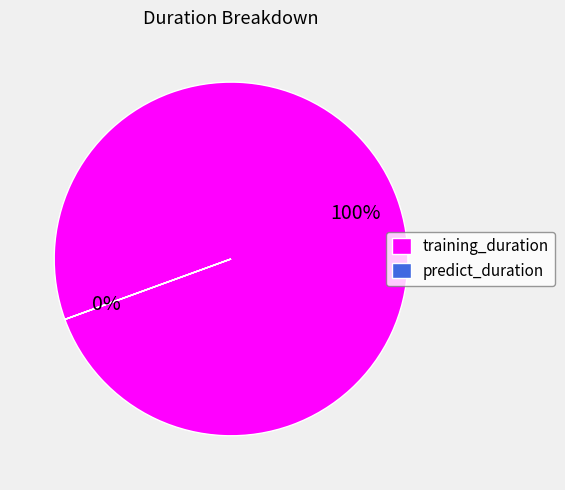

What is the smallest slice in the pie chart?

predict_duration